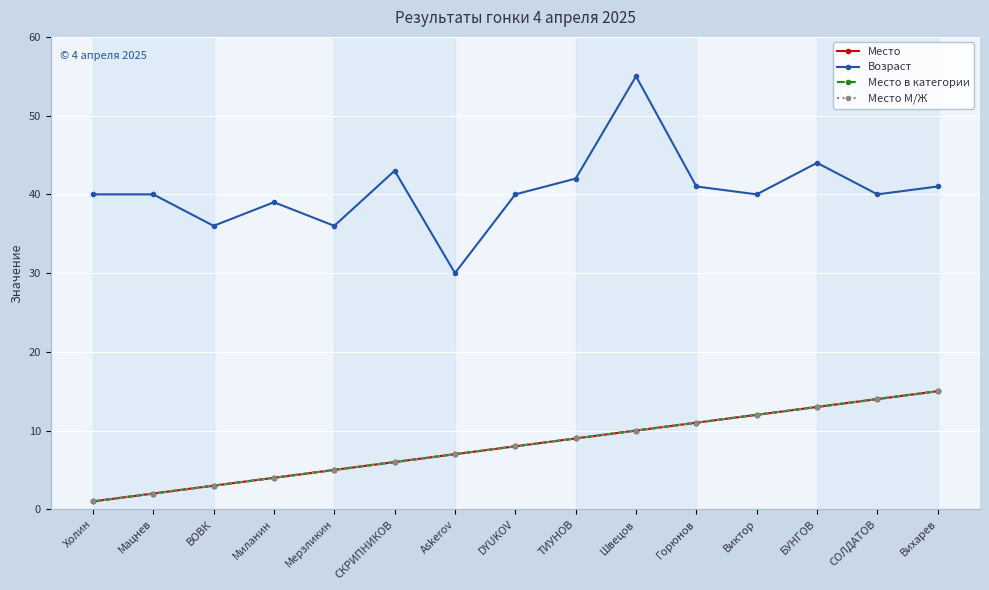

Reading left to right, what are all the values shown in this chart?

Место: Холин=1	Мацнев=2	ВОВК=3	Миланин=4	Мерзликин=5	СКРИПНИКОВ=6	Askerov=7	DYUKOV=8	ТИУНОВ=9	Швецов=10	Горюнов=11	Виктор=12	БУНГОВ=13	СОЛДАТОВ=14	Вихарев=15
Возраст: Холин=40	Мацнев=40	ВОВК=36	Миланин=39	Мерзликин=36	СКРИПНИКОВ=43	Askerov=30	DYUKOV=40	ТИУНОВ=42	Швецов=55	Горюнов=41	Виктор=40	БУНГОВ=44	СОЛДАТОВ=40	Вихарев=41
Место в категории: Холин=1	Мацнев=2	ВОВК=3	Миланин=4	Мерзликин=5	СКРИПНИКОВ=6	Askerov=7	DYUKOV=8	ТИУНОВ=9	Швецов=10	Горюнов=11	Виктор=12	БУНГОВ=13	СОЛДАТОВ=14	Вихарев=15
Место М/Ж: Холин=1	Мацнев=2	ВОВК=3	Миланин=4	Мерзликин=5	СКРИПНИКОВ=6	Askerov=7	DYUKOV=8	ТИУНОВ=9	Швецов=10	Горюнов=11	Виктор=12	БУНГОВ=13	СОЛДАТОВ=14	Вихарев=15